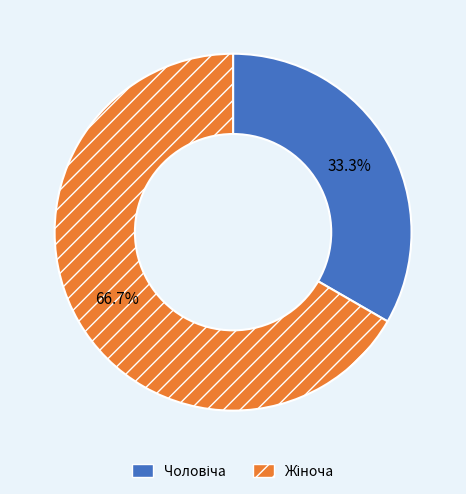

Is there any slice that represents more than half of the pie?

Yes